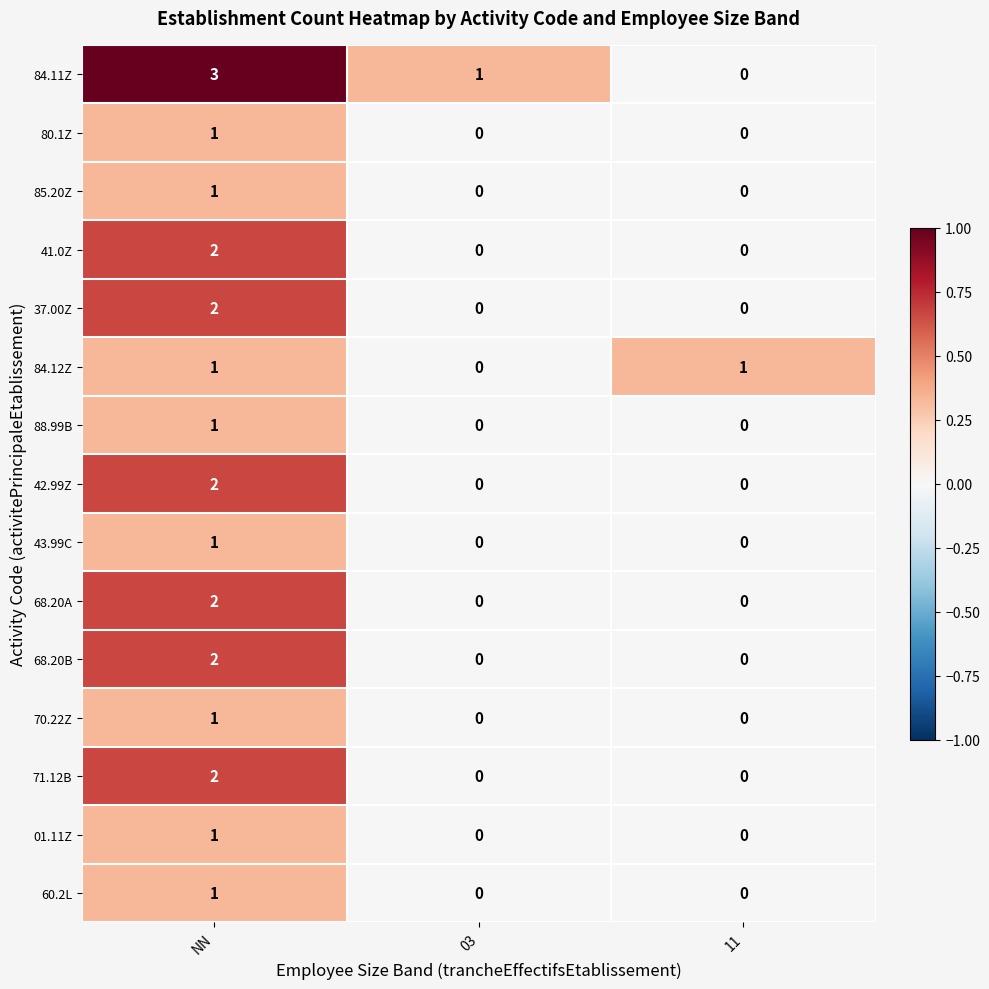

True or false: 68.20B has a value of 0 at 11.

True